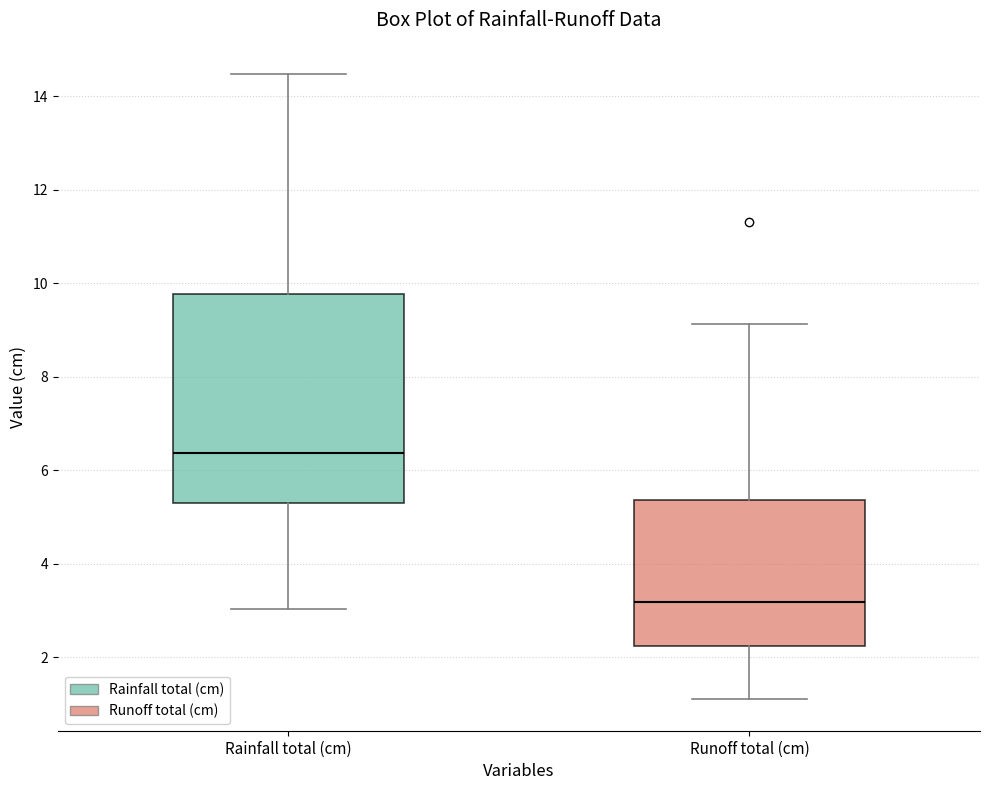

Where does the upper whisker of the box for Rainfall total (cm) end on the y-axis? The values are not printed on the chart, so give them approximately, as read against the axis.

14.4